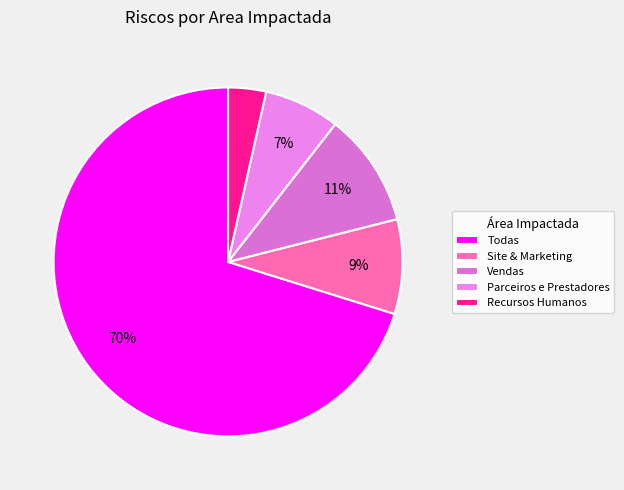

Count the number of slices in the pie.

5